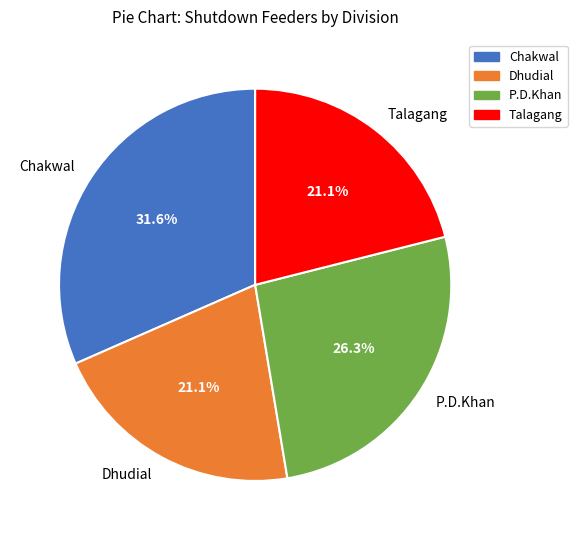

To the nearest percent, what portion does Dhudial represent?

21%